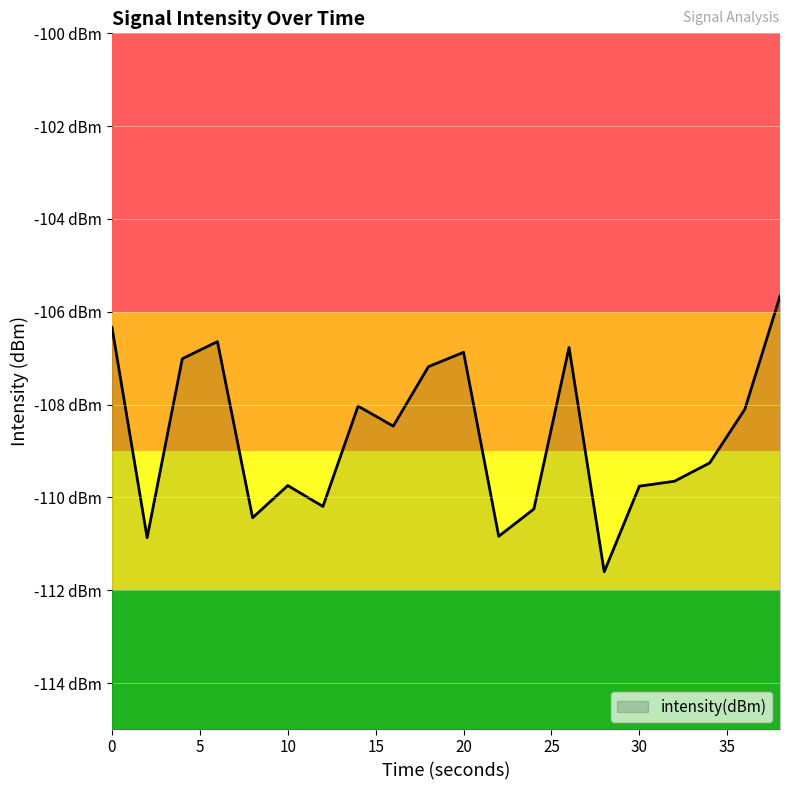

What is the minimum value shown in the chart?

-111.6